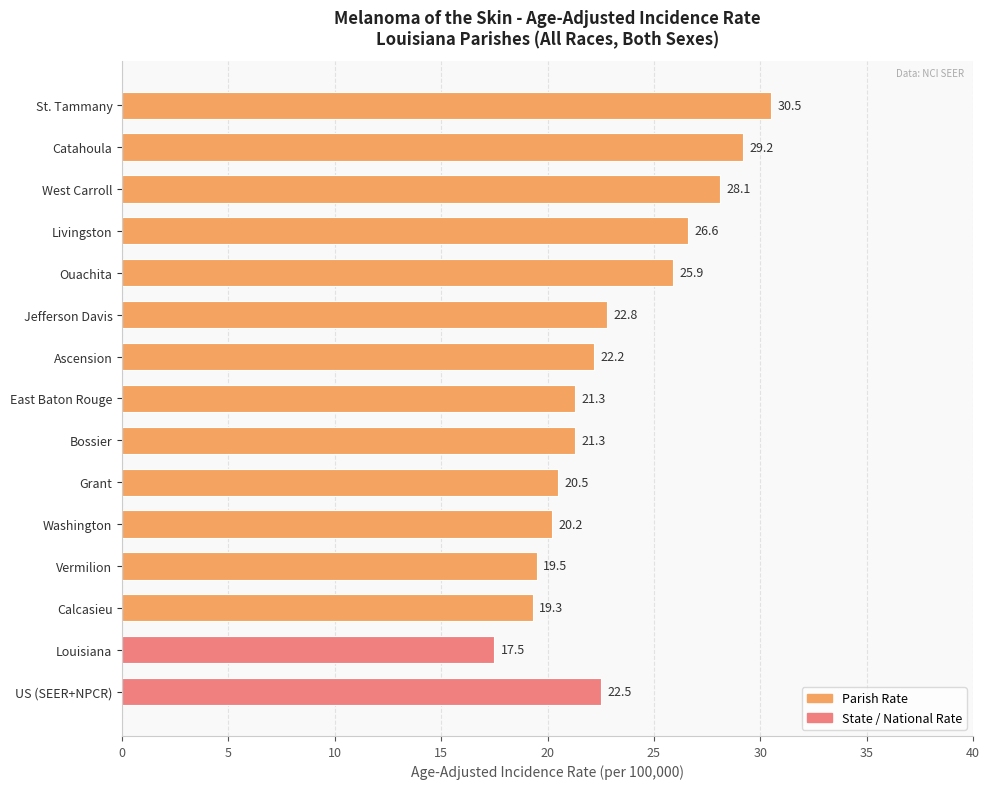

The chart shows a value of 6.9 at Vermilion. True or false?

False